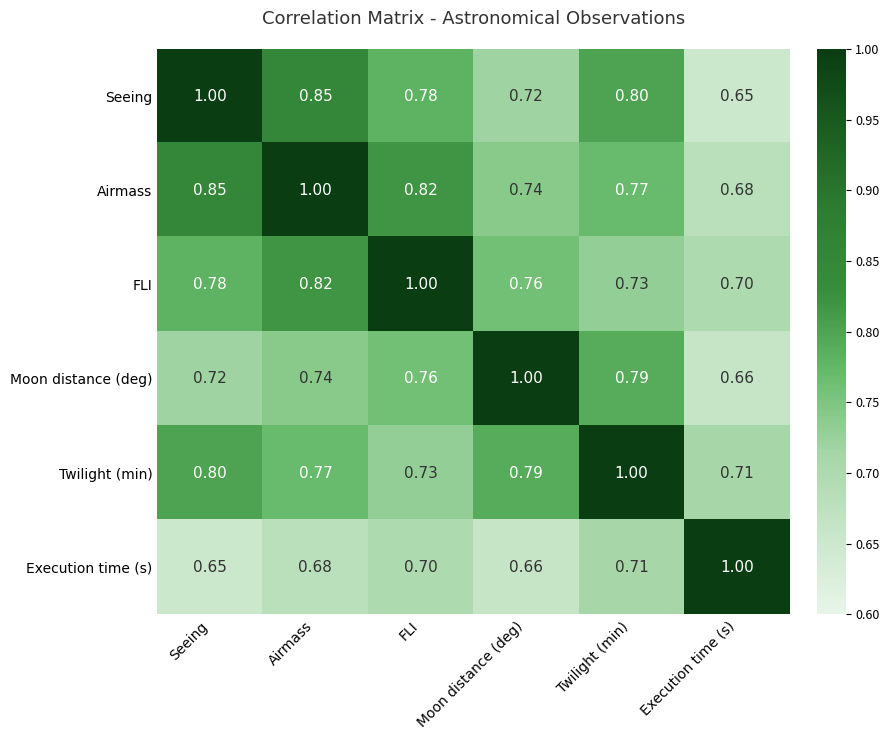

Rank the series at Moon distance (deg) from lowest to highest value.

Execution time (s), Seeing, Airmass, FLI, Twilight (min), Moon distance (deg)